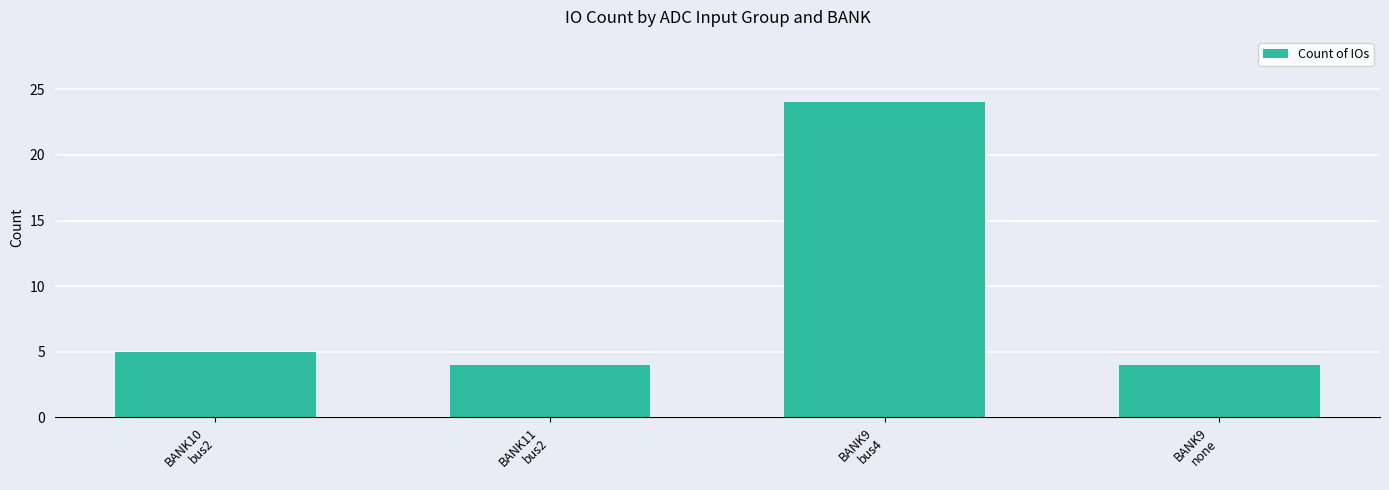

What is the sum of the values at BANK9
bus4 and BANK10
bus2?

29